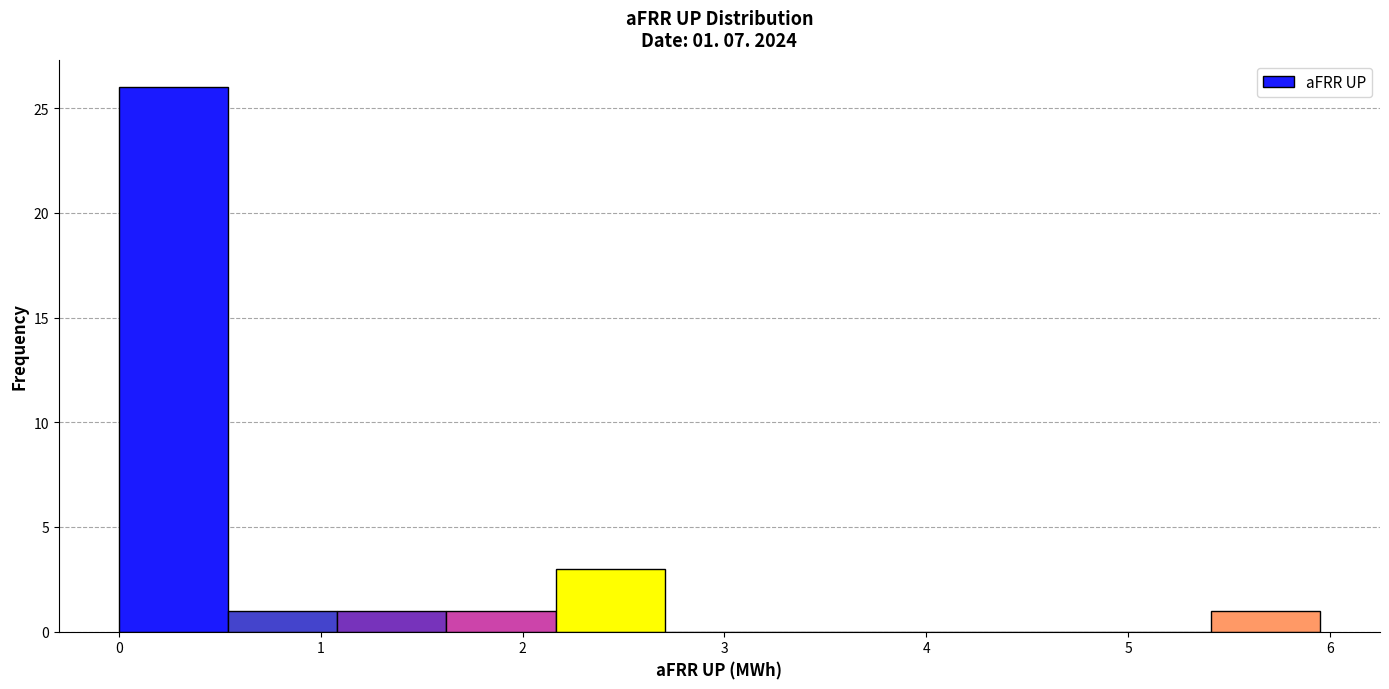

Over which range of the x-axis is the bar tallest?

0.0 to 0.5